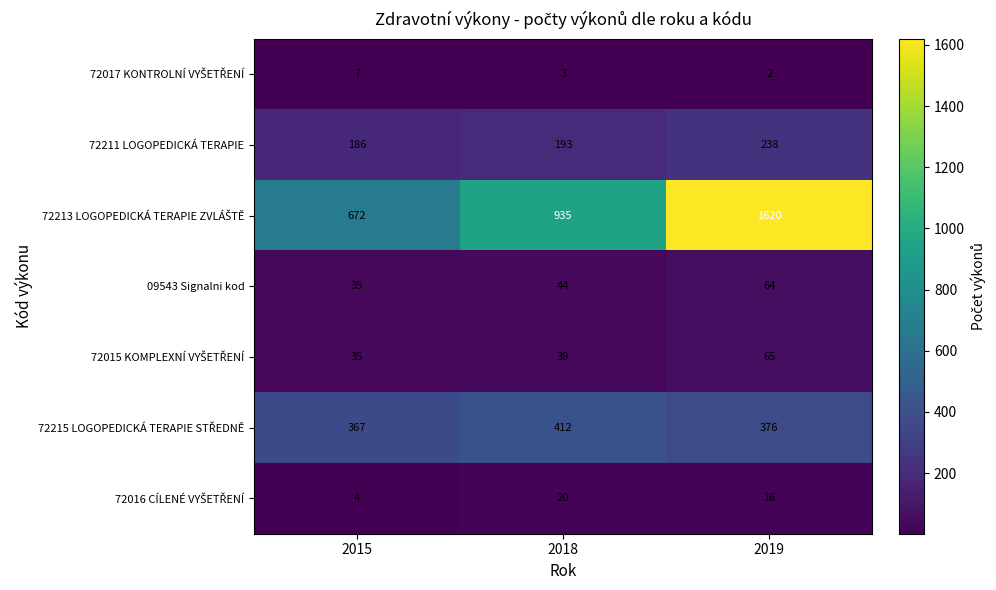

Which category has the highest value across all series?

2019